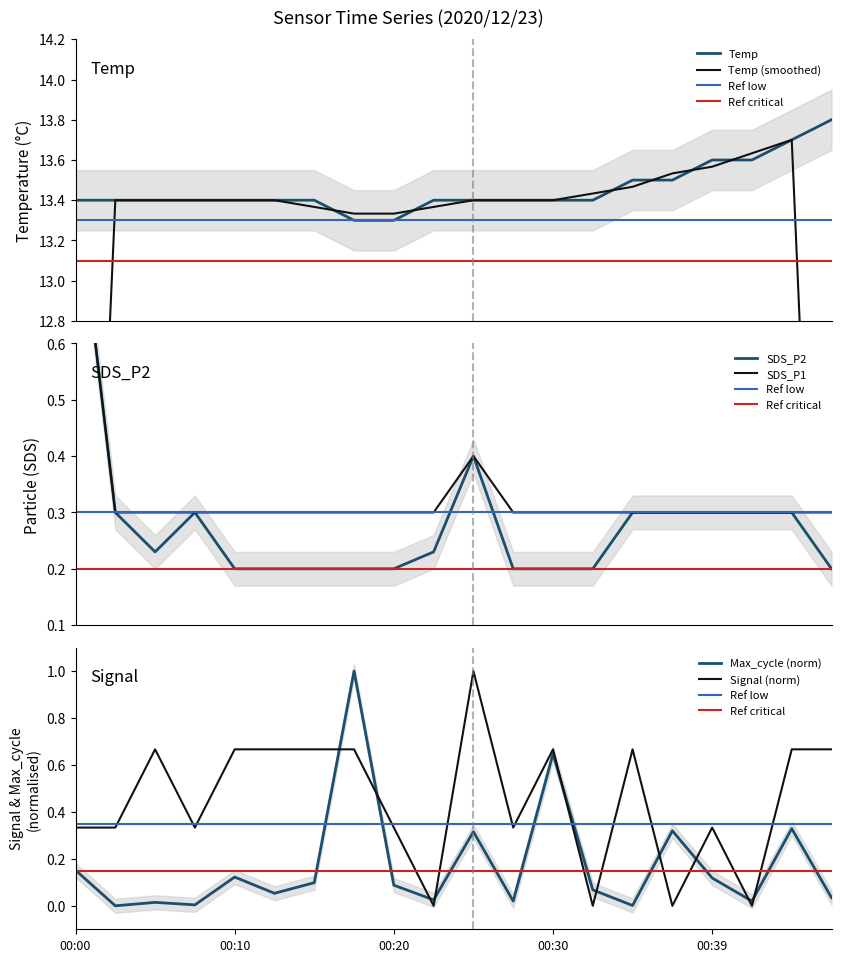

Count the SDS_P1 values in the range 0 to 1.

20